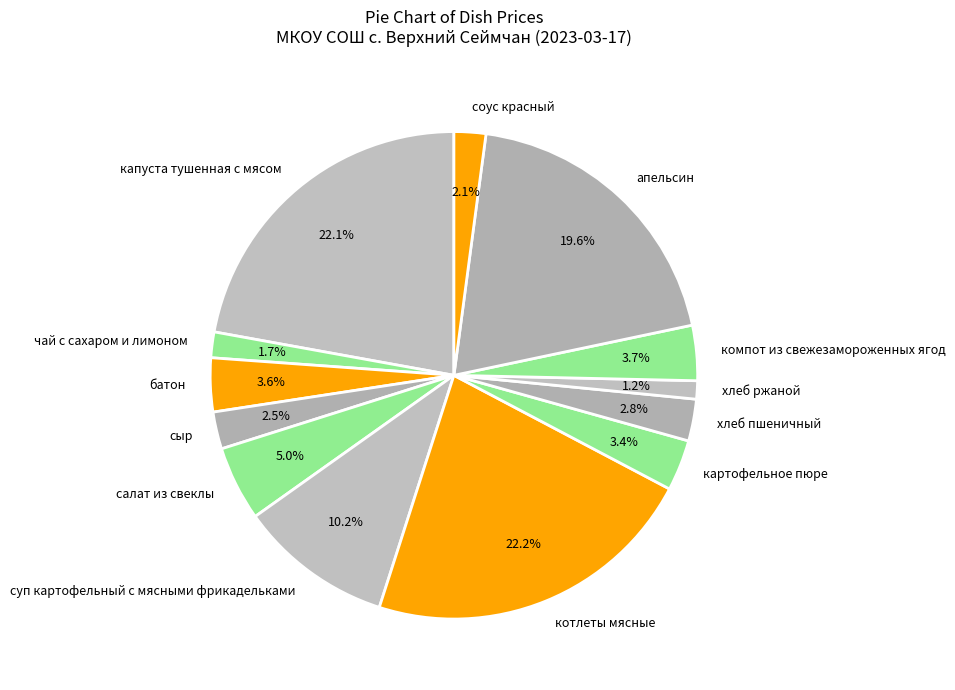

To the nearest percent, what is the average slice percentage?

8%